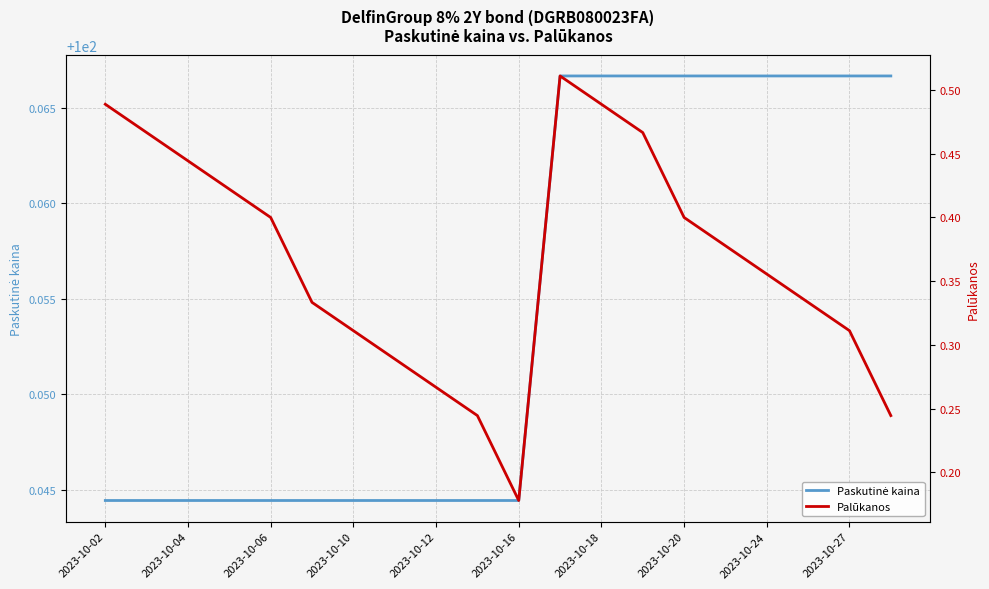

What position from the left is 2023-10-27?

10